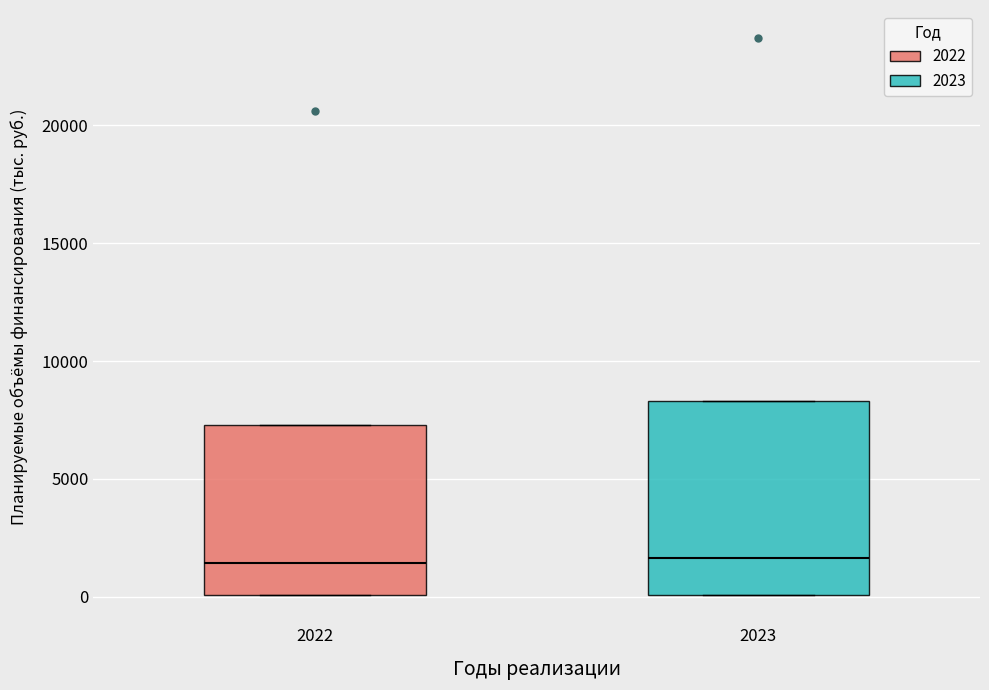

Where is the upper edge of the box at x = 2022 on the y-axis? The values are not printed on the chart, so give them approximately, as read against the axis.

7500